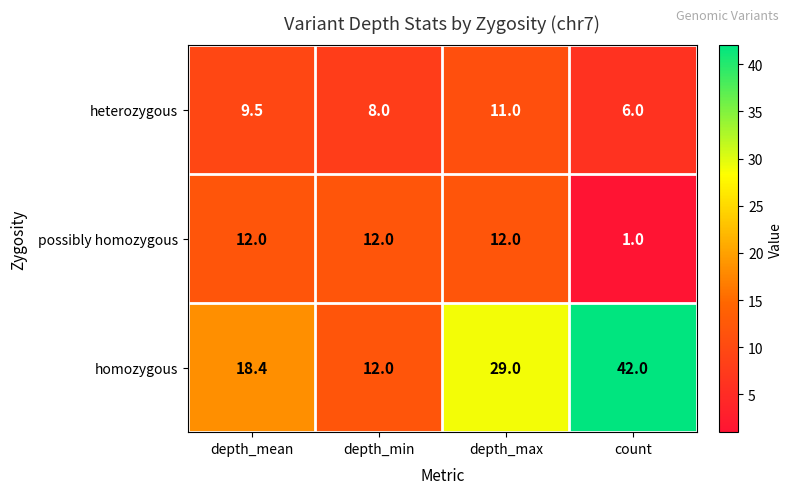

The homozygous series shows 18.4 at depth_mean. True or false?

True